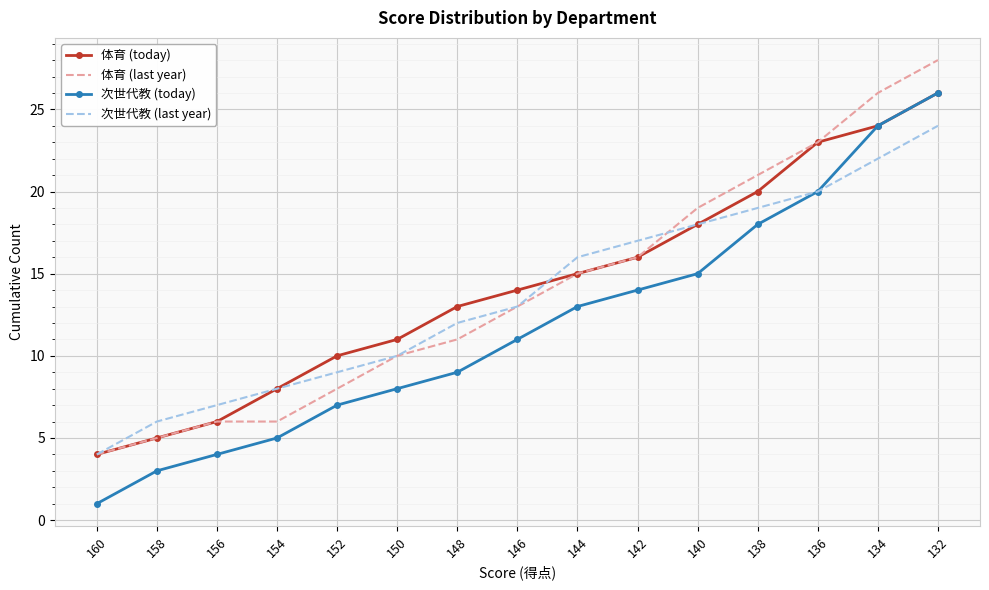

What is the total value across all series at 142?

63